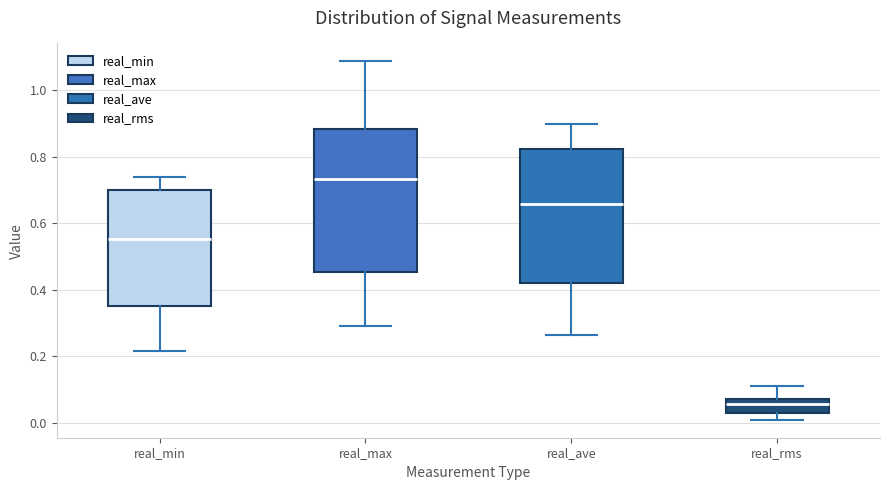

Reading left to right, transcribe this box plot: for each box, give where its median line is, the range the box spans, and where its two whiskers end, as read against the y-axis. The values are not printed on the chart, so give them approximately, as read against the axis.

real_min: median 0.56, box 0.34 to 0.70, whiskers 0.22 to 0.74
real_max: median 0.74, box 0.46 to 0.88, whiskers 0.28 to 1.08
real_ave: median 0.66, box 0.42 to 0.82, whiskers 0.26 to 0.90
real_rms: median 0.06, box 0.02 to 0.08, whiskers 0.00 to 0.10